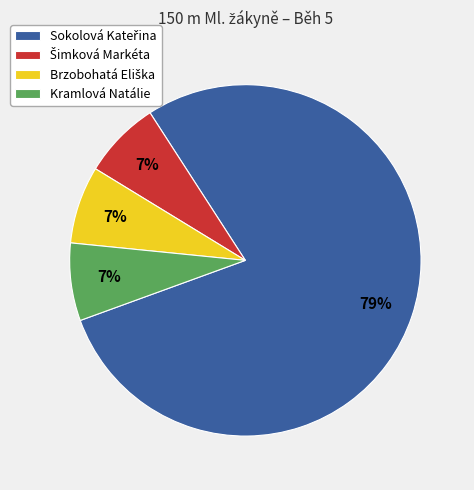

Is there a majority slice in this chart?

Yes